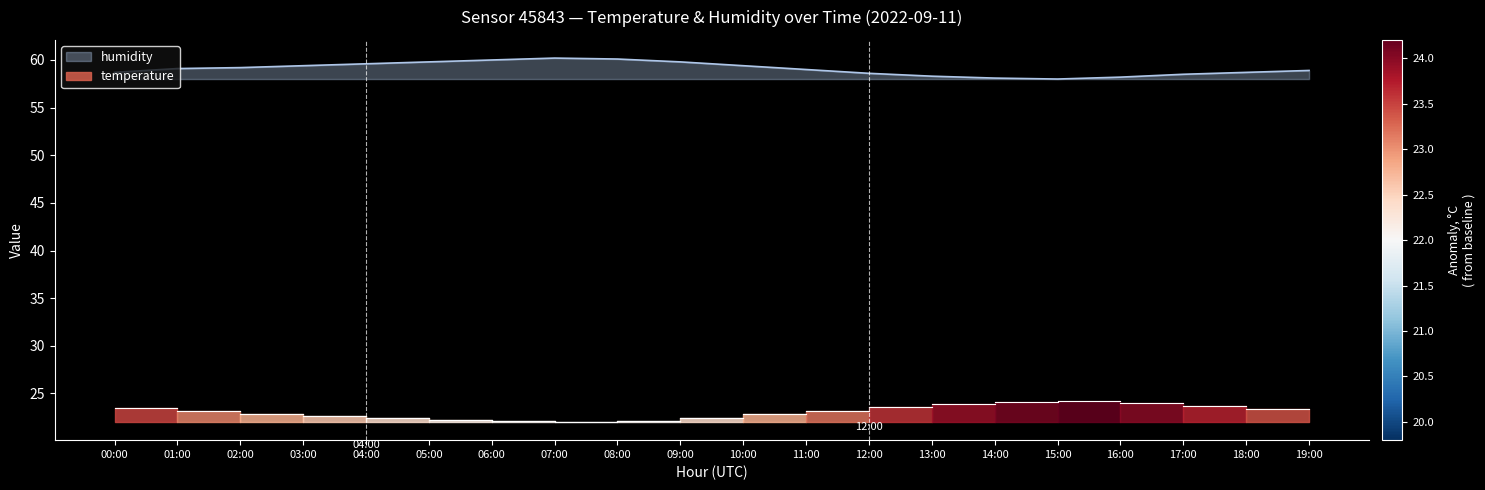

What position from the right is 01:00?

19